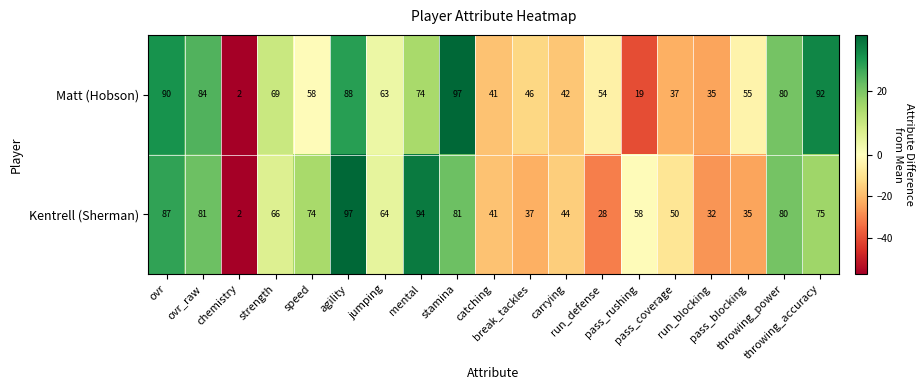

What is the highest value of the Kentrell (Sherman) series?

97